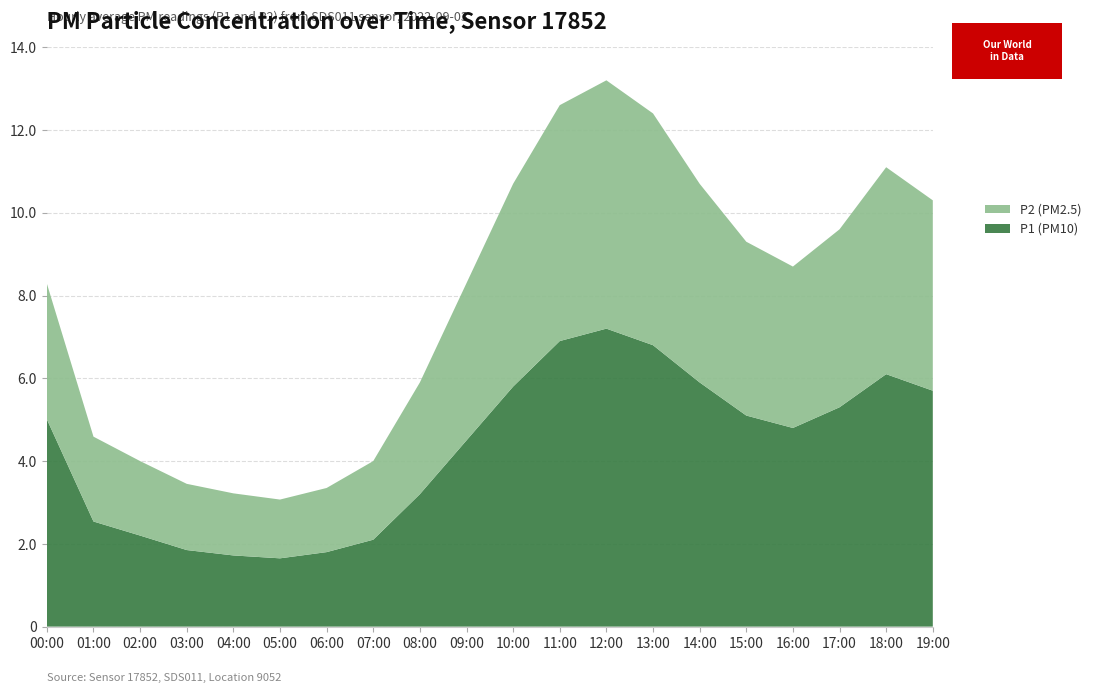

Reading left to right, transcribe all the data shown in this chart.

P1: 00:00=5.0	01:00=2.5	02:00=2.2	03:00=1.9	04:00=1.7	05:00=1.6	06:00=1.8	07:00=2.1	08:00=3.2	09:00=4.5	10:00=5.8	11:00=6.9	12:00=7.2	13:00=6.8	14:00=5.9	15:00=5.1	16:00=4.8	17:00=5.3	18:00=6.1	19:00=5.7
P2: 00:00=3.3	01:00=2.0	02:00=1.8	03:00=1.6	04:00=1.5	05:00=1.4	06:00=1.6	07:00=1.9	08:00=2.7	09:00=3.8	10:00=4.9	11:00=5.7	12:00=6.0	13:00=5.6	14:00=4.8	15:00=4.2	16:00=3.9	17:00=4.3	18:00=5.0	19:00=4.6